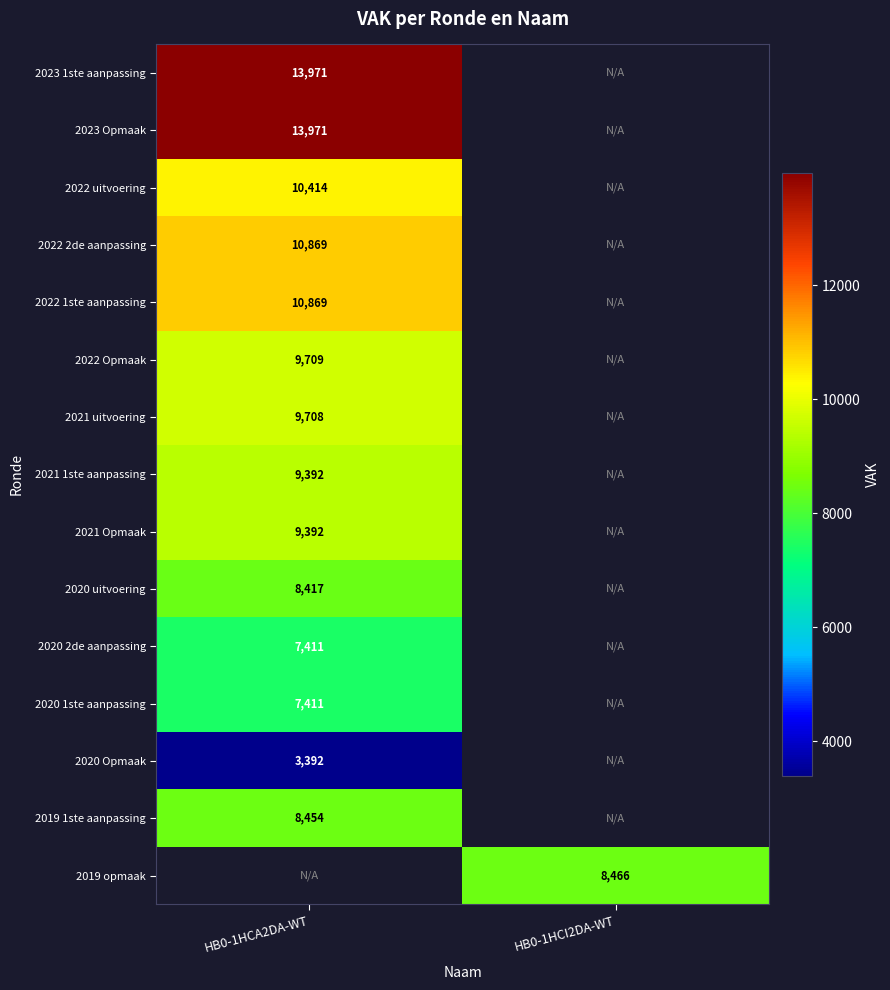

Is it true that 2020 uitvoering equals 8417 at HB0-1HCA2DA-WT?

True